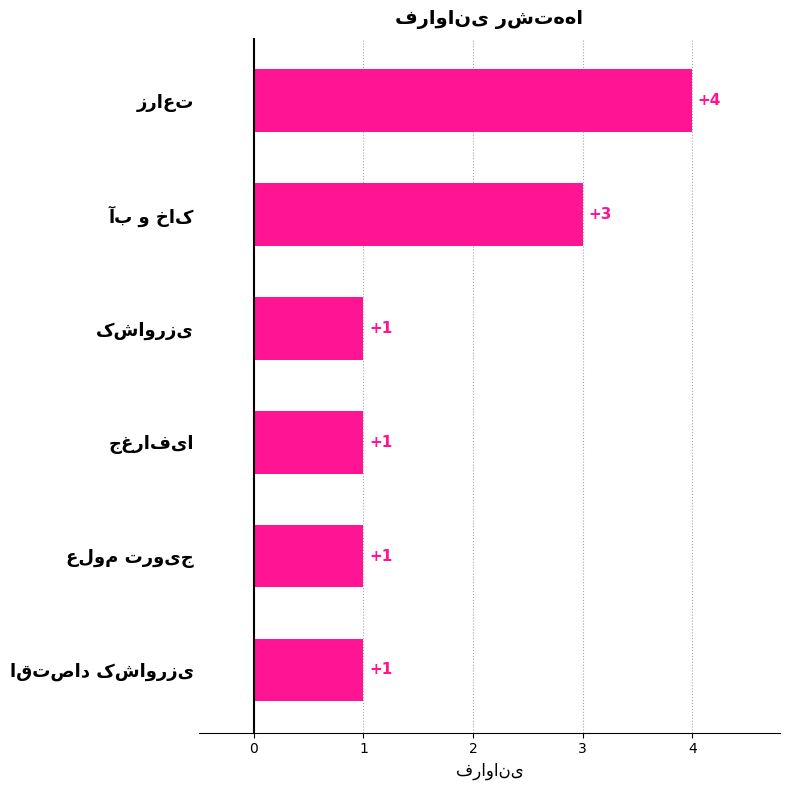

What is the maximum value shown in the chart?

4